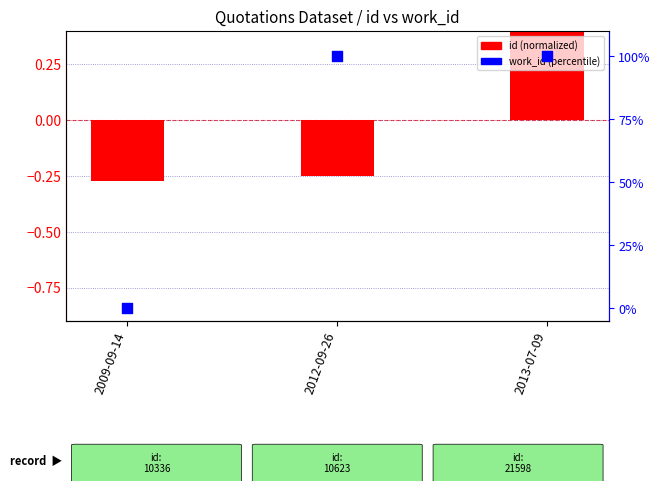

Which series contains the lowest Y value?

id (normalized)